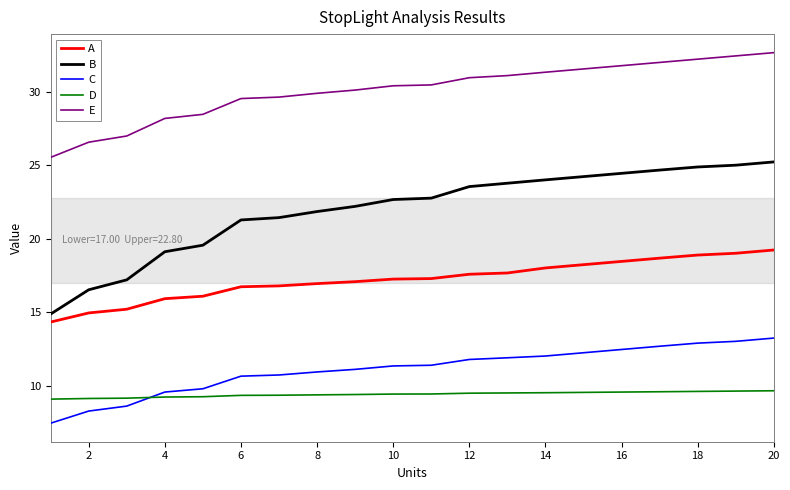

What is the highest value of the A series?

19.2